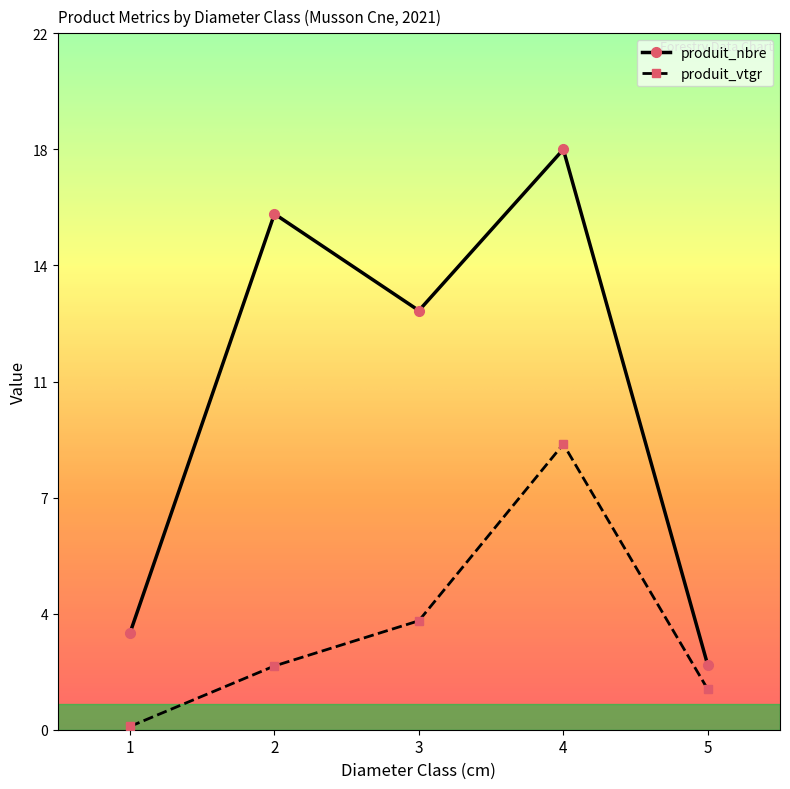

What is the difference between the maximum and minimum values in the produit_nbre series?

16.0